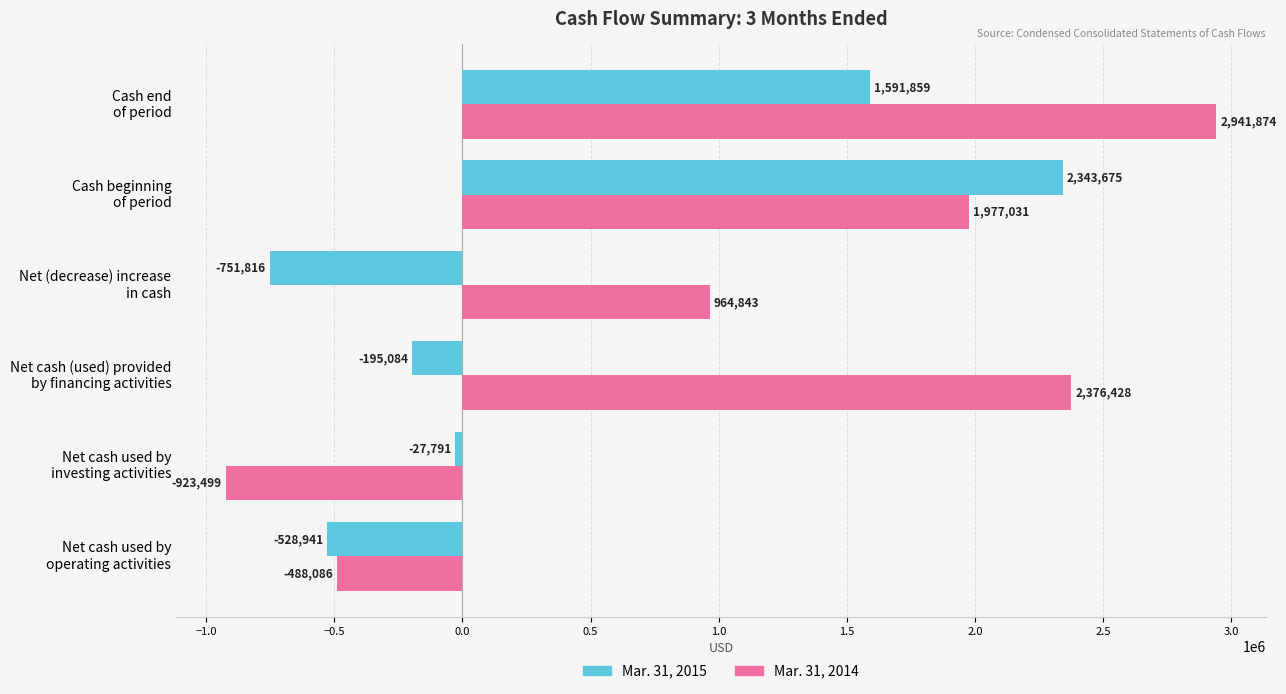

What is the average value of the Mar. 31, 2014 series?

1141432